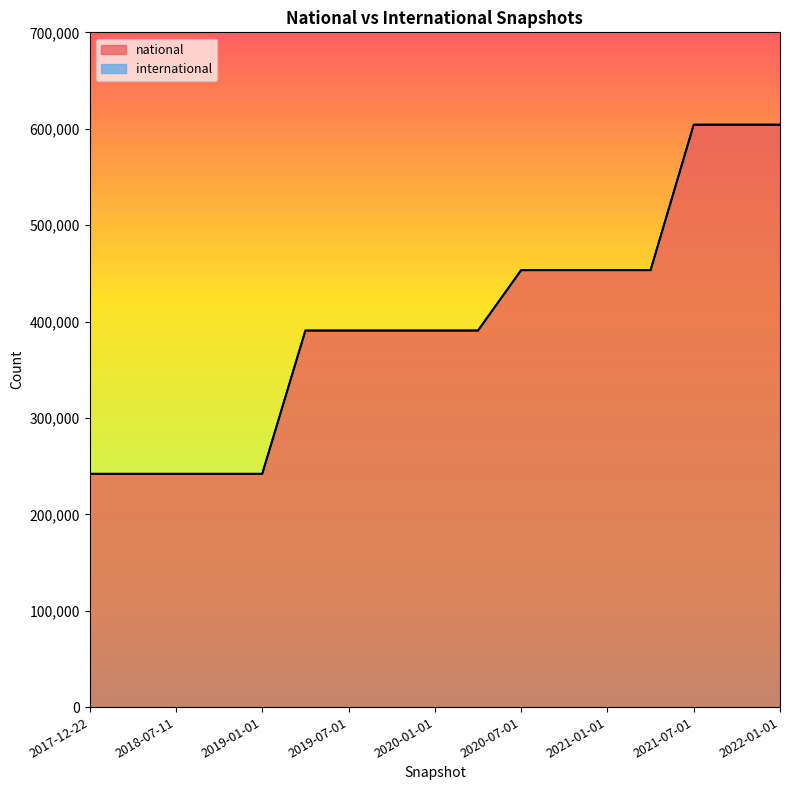

What is the label of the 16th point from the right?

2018-04-09